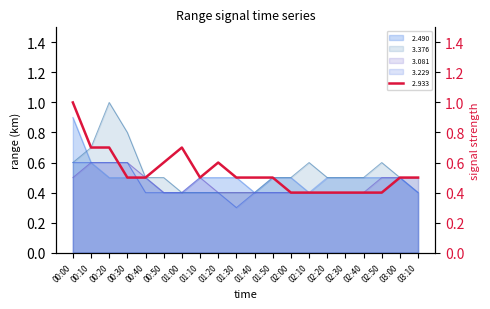

True or false:   3.081 has a value of 0.7 at 00:50.

False